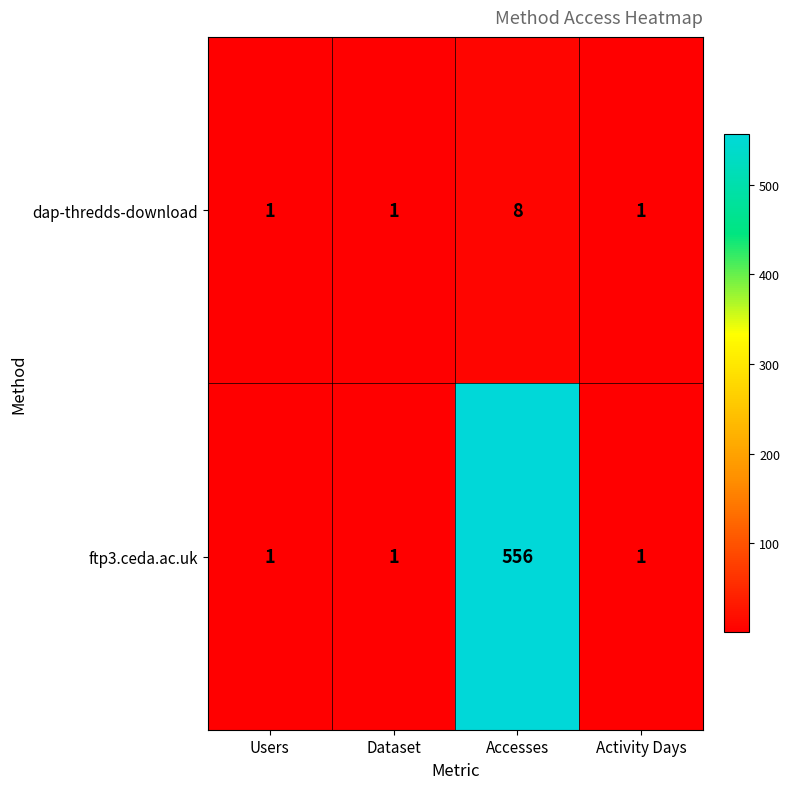

What is the maximum value shown in the chart?

556